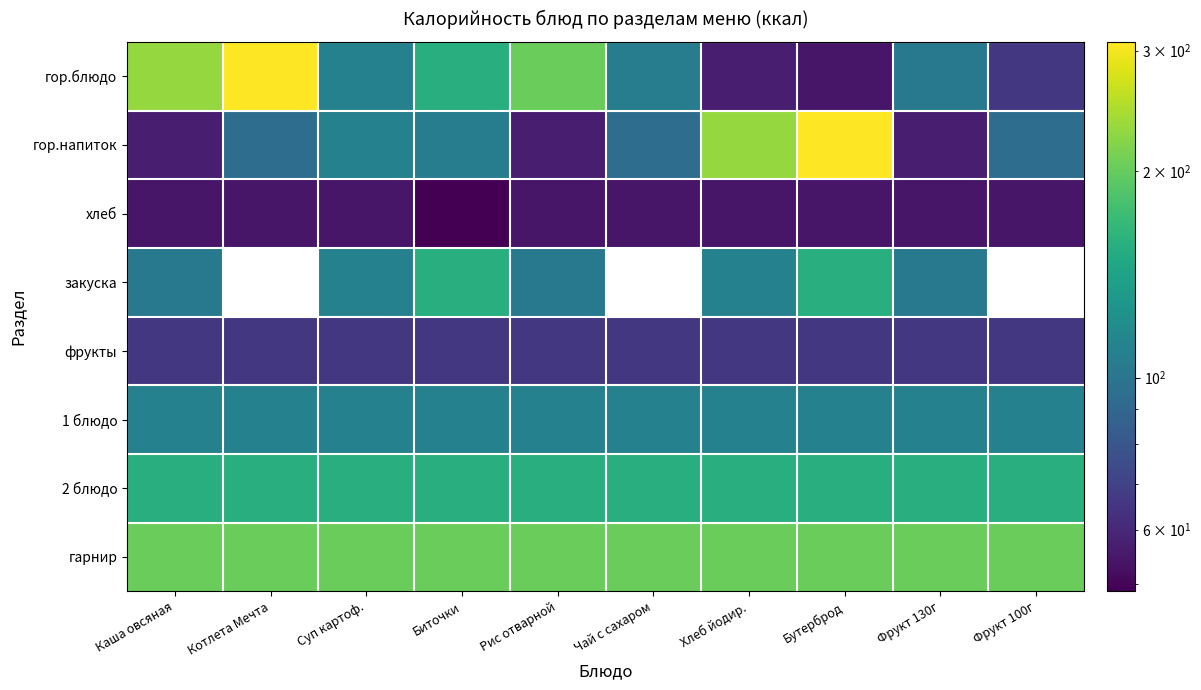

The value of гор.напиток at Бутерброд is 309.0. True or false?

True